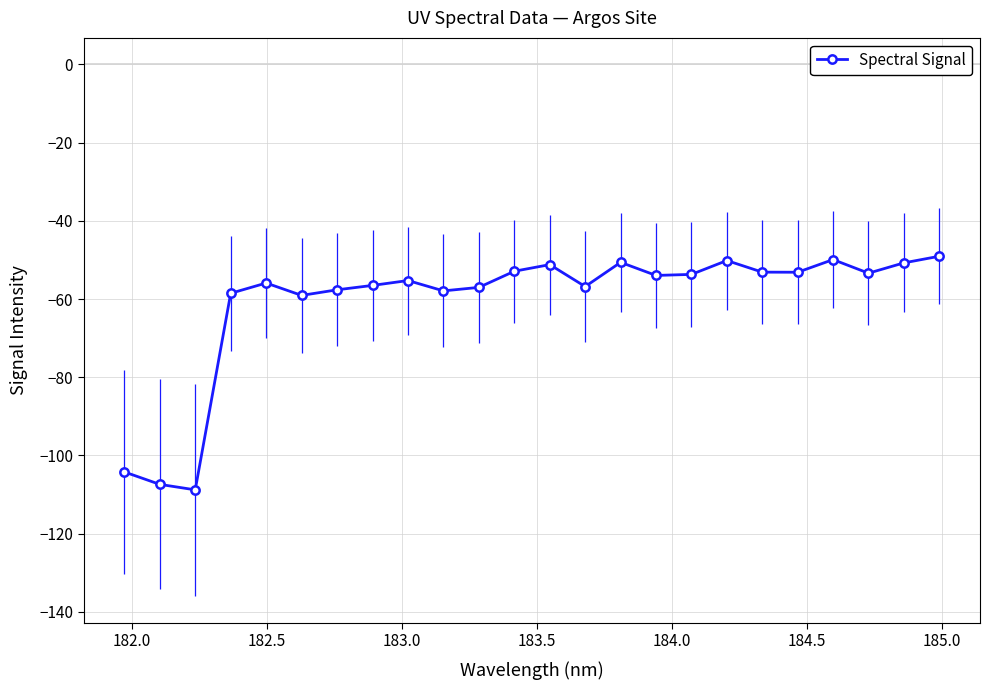

What is the sum of all values?

-1456.7